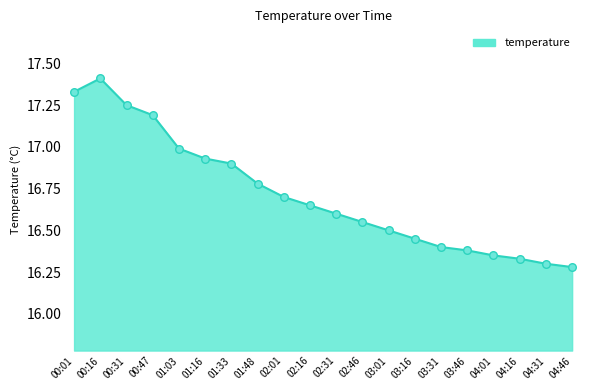

What is the change in value from 01:03 to 04:01?

-0.6